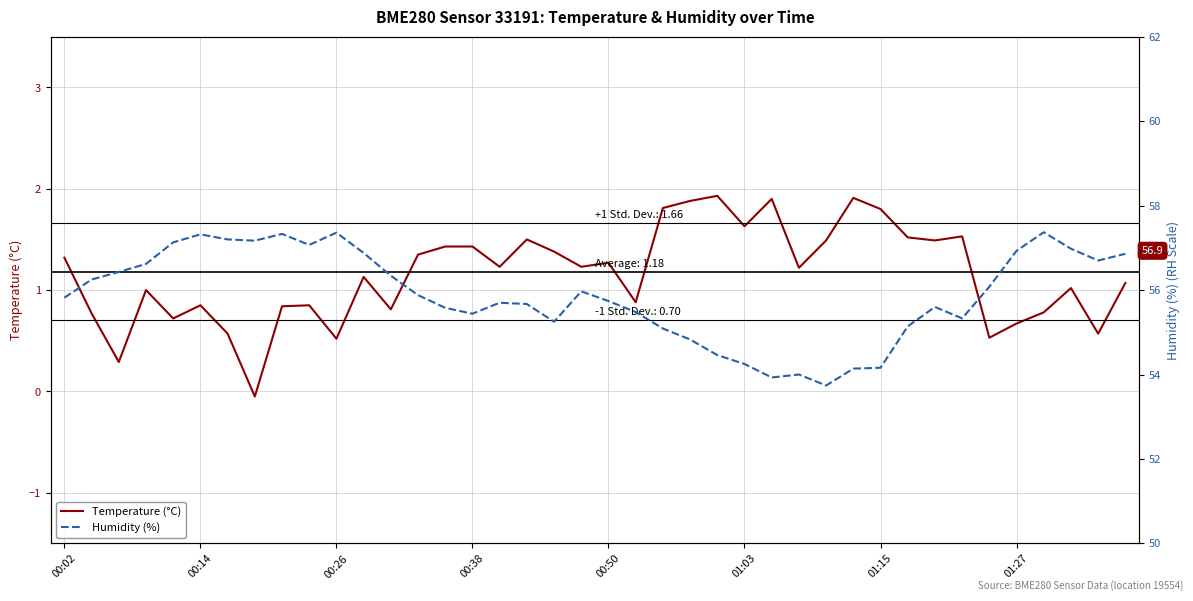

The Temperature (°C) series shows 1.7 at 16. True or false?

False